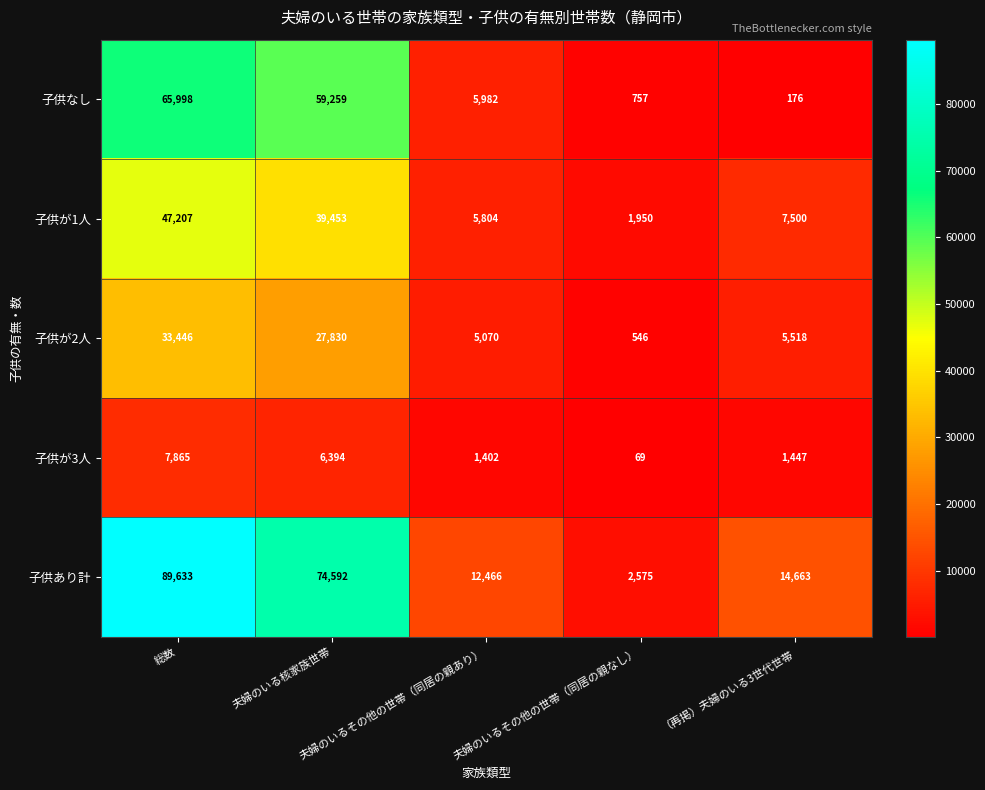

What is the difference between the maximum and minimum values in the 子供が3人 series?

7796